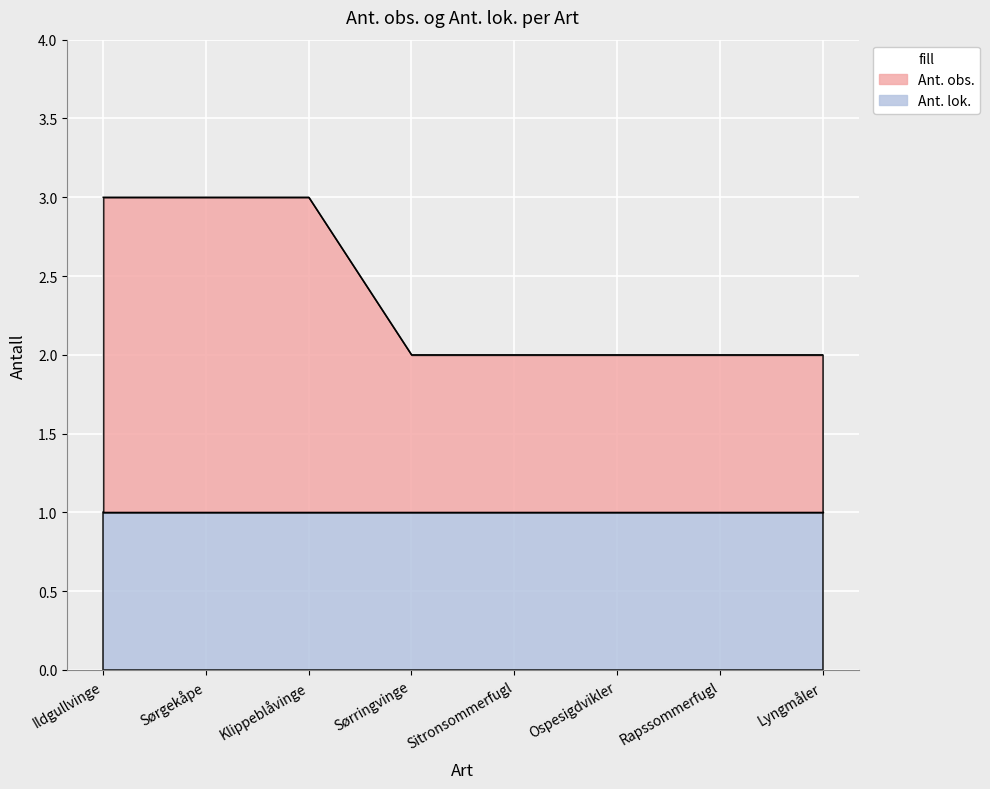

What is the difference between the values at Klippeblåvinge and Rapssommerfugl?

1